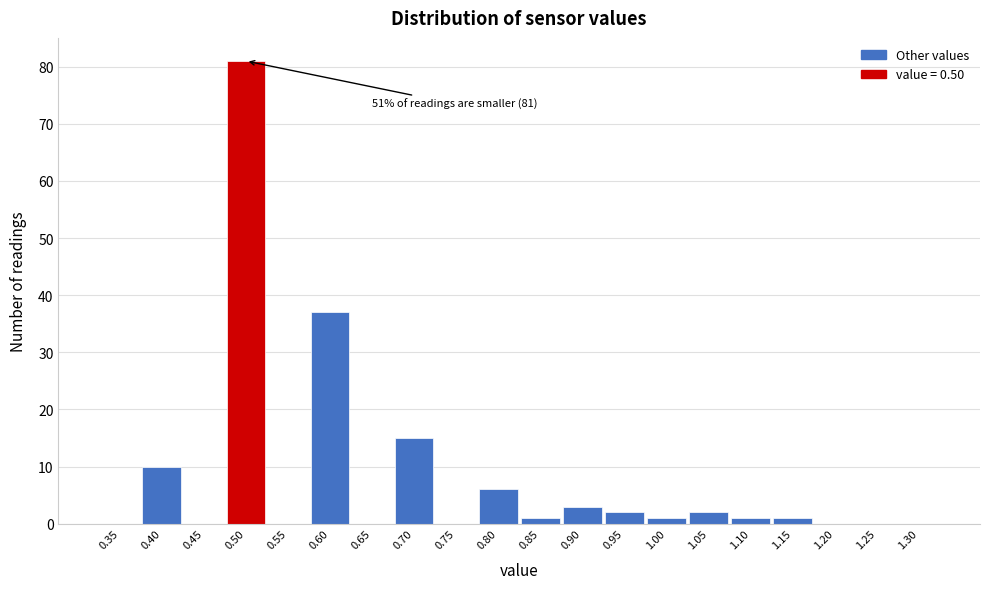

Over which range of the x-axis is the bar tallest?

0.475 to 0.525